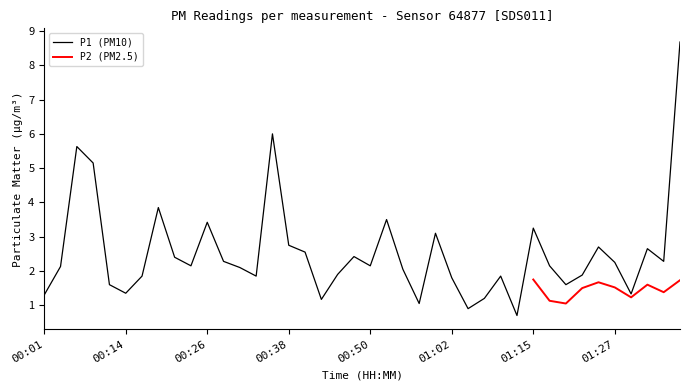

Which label corresponds to the largest value in the chart?

01:37